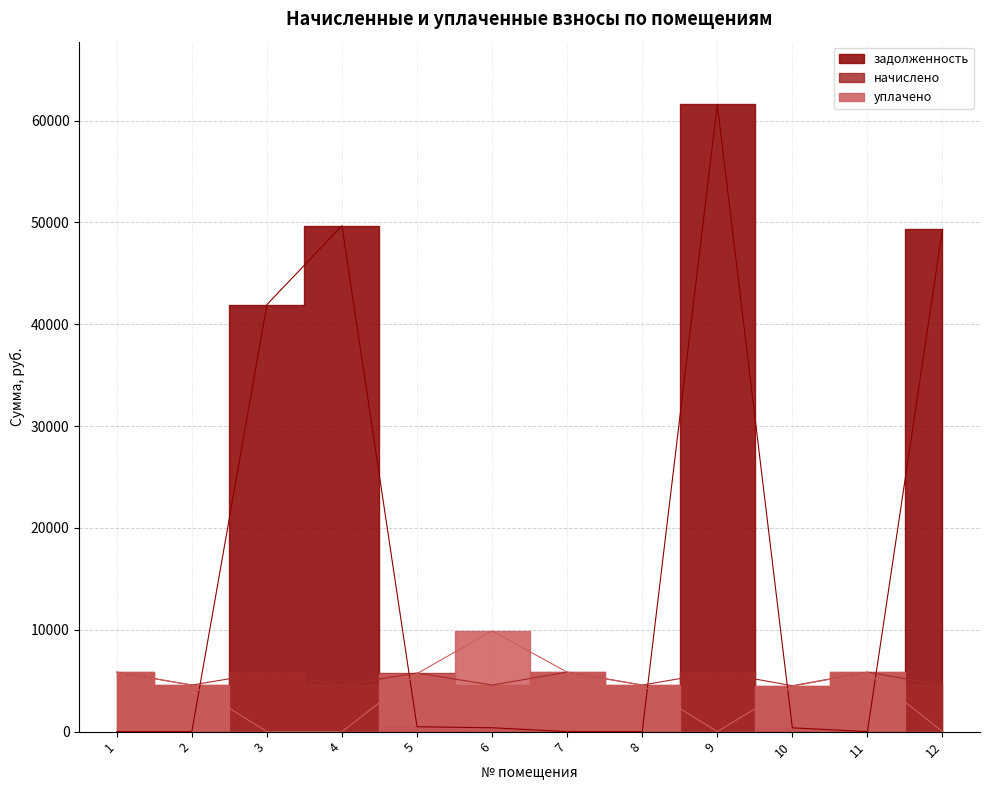

At which category does the chart reach its minimum across all series?

3